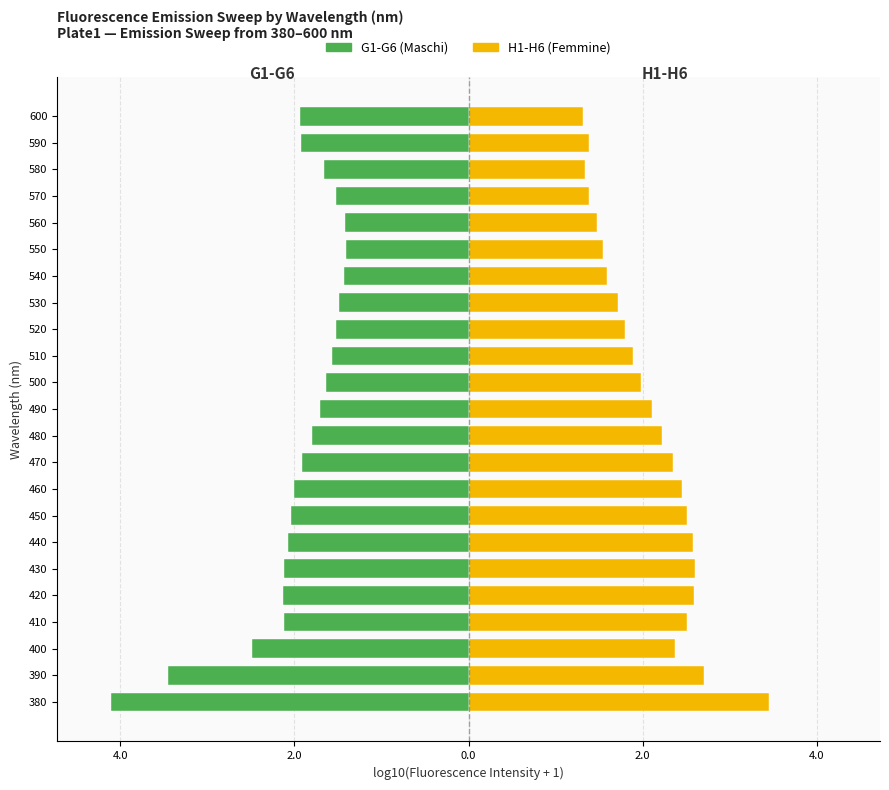

What is the spread (max minus min) of values at 410?

4.6